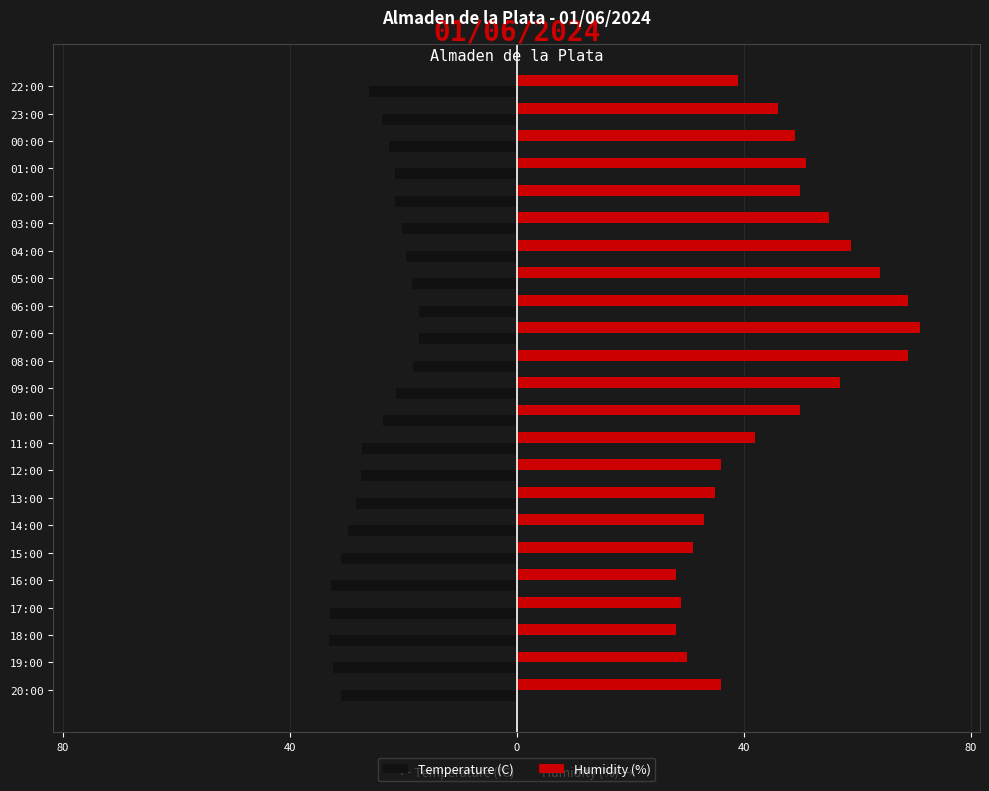

What are all the series names shown in the legend?

Temperature (C), Humidity (%)